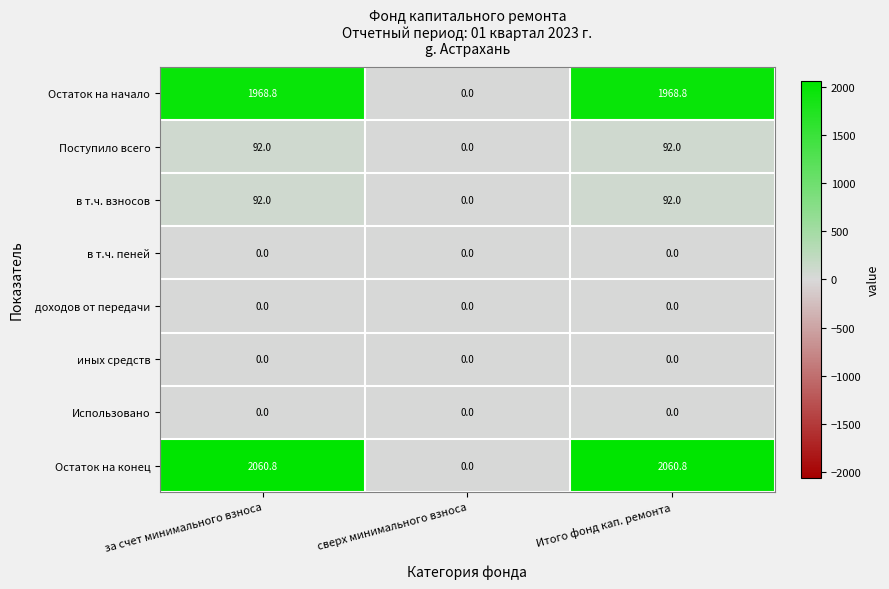

Is it true that Использовано equals 0.0 at за счет минимального взноса?

True